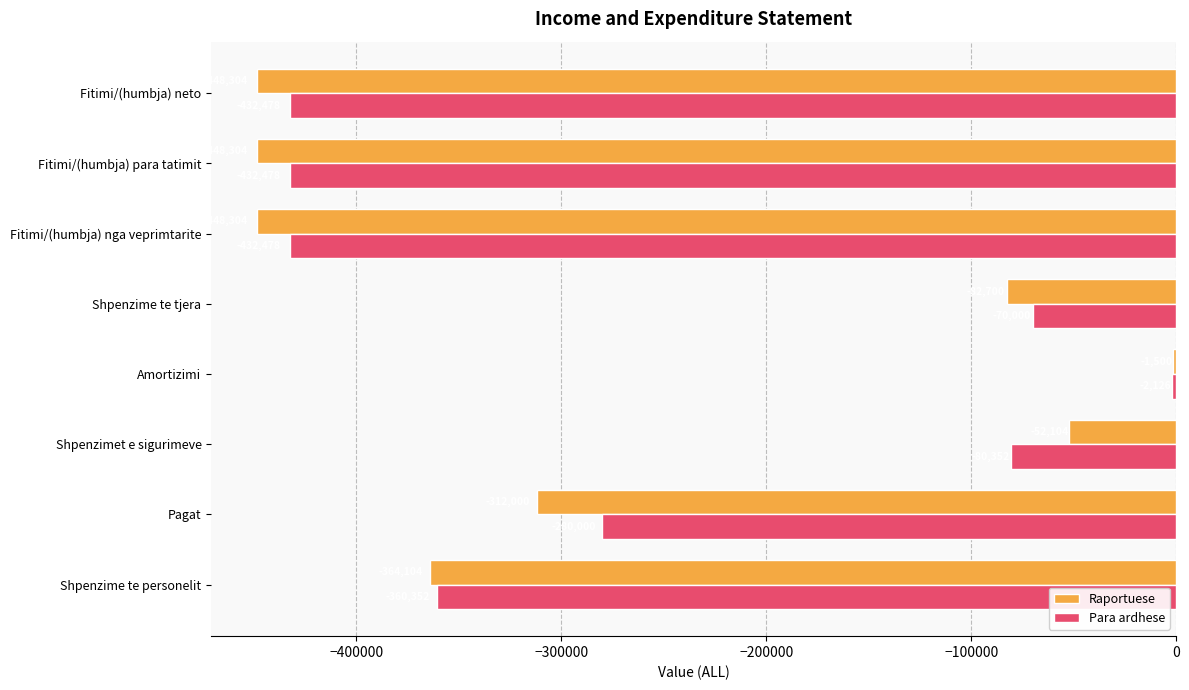

What is the spread (max minus min) of values at Fitimi/(humbja) nga veprimtarite?

15826